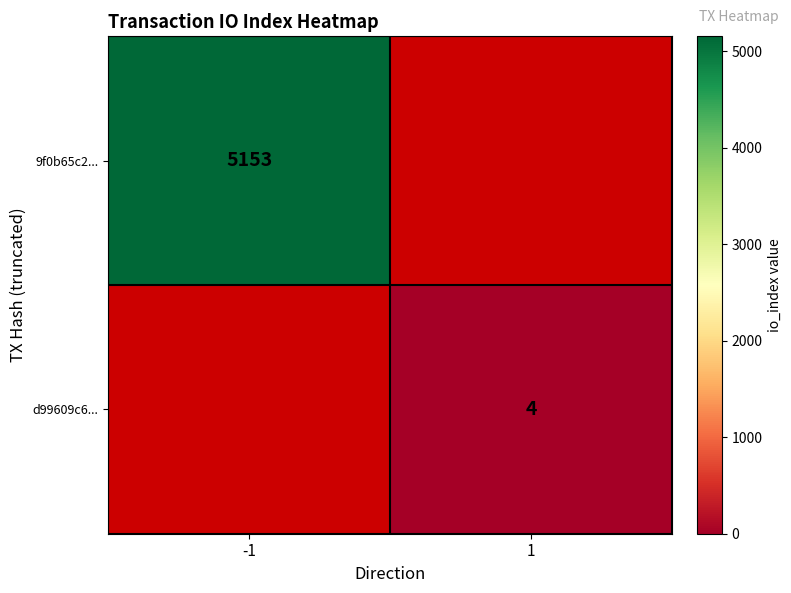

The d99609c6... series shows 4 at 1. True or false?

True